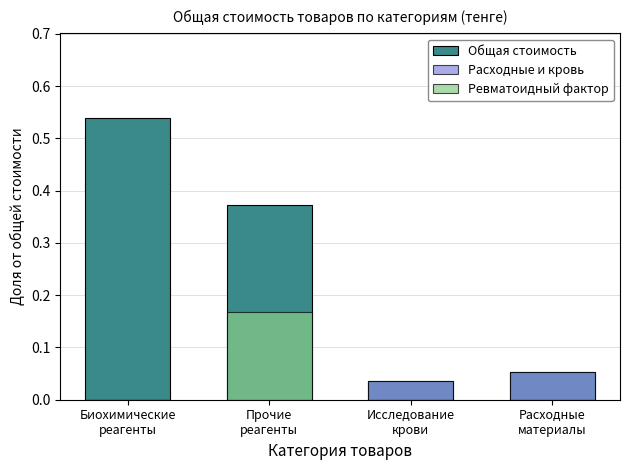

How many values in Расходные и кровь are above zero?

2